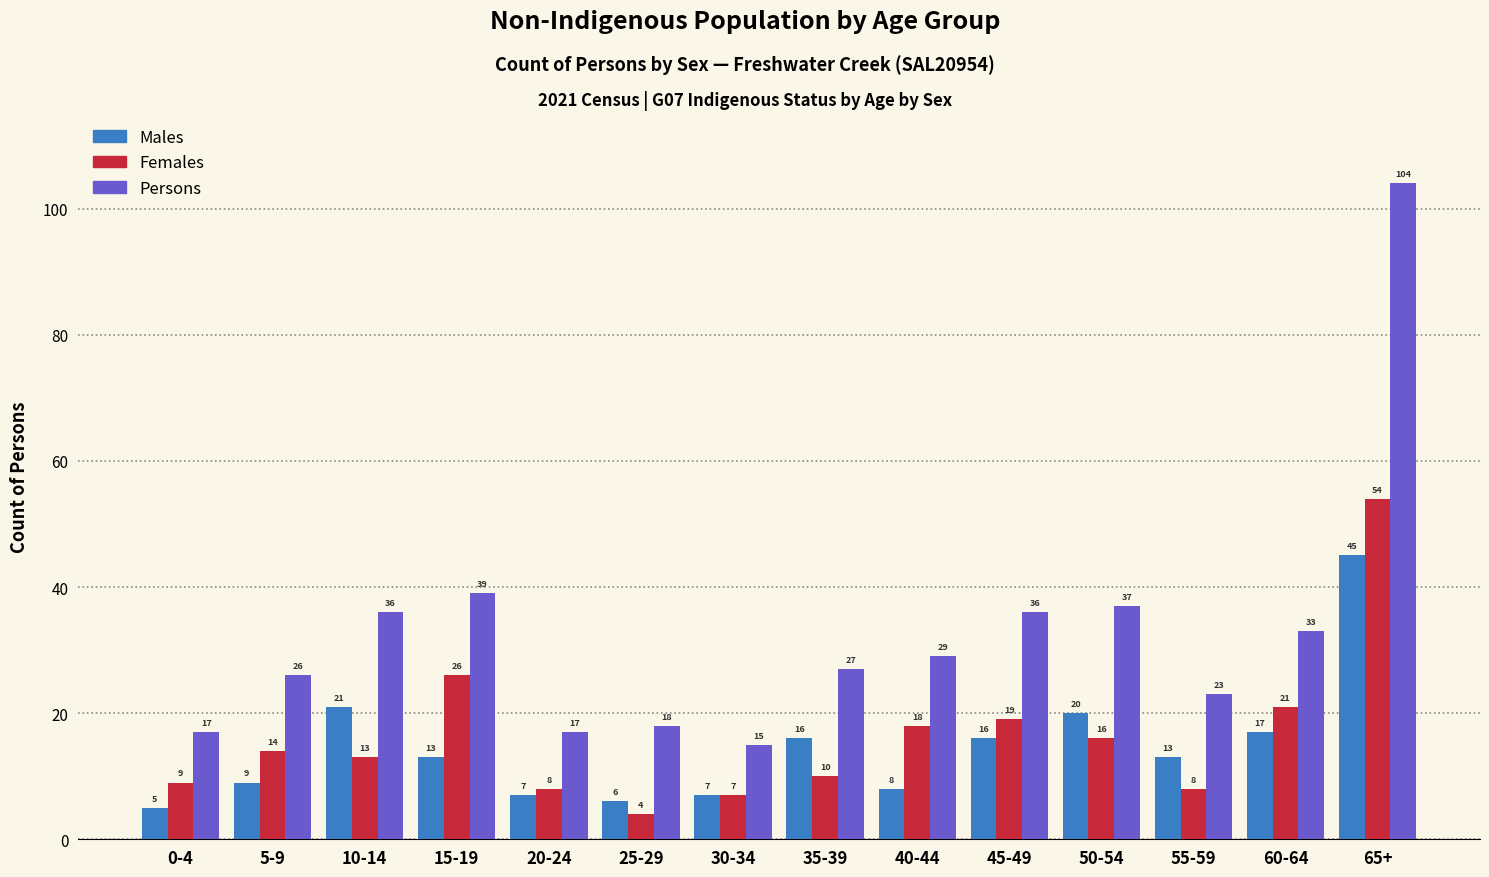

Reading left to right, transcribe all the data shown in this chart.

Males: 0-4=5	5-9=9	10-14=21	15-19=13	20-24=7	25-29=6	30-34=7	35-39=16	40-44=8	45-49=16	50-54=20	55-59=13	60-64=17	65+=45
Females: 0-4=9	5-9=14	10-14=13	15-19=26	20-24=8	25-29=4	30-34=7	35-39=10	40-44=18	45-49=19	50-54=16	55-59=8	60-64=21	65+=54
Persons: 0-4=17	5-9=26	10-14=36	15-19=39	20-24=17	25-29=18	30-34=15	35-39=27	40-44=29	45-49=36	50-54=37	55-59=23	60-64=33	65+=104